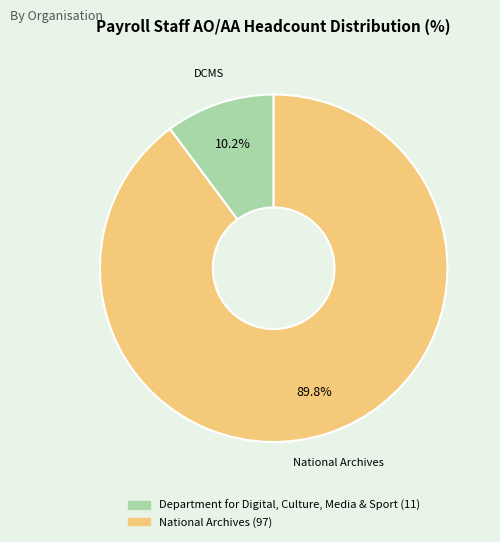

Is there any slice that represents more than half of the pie?

Yes